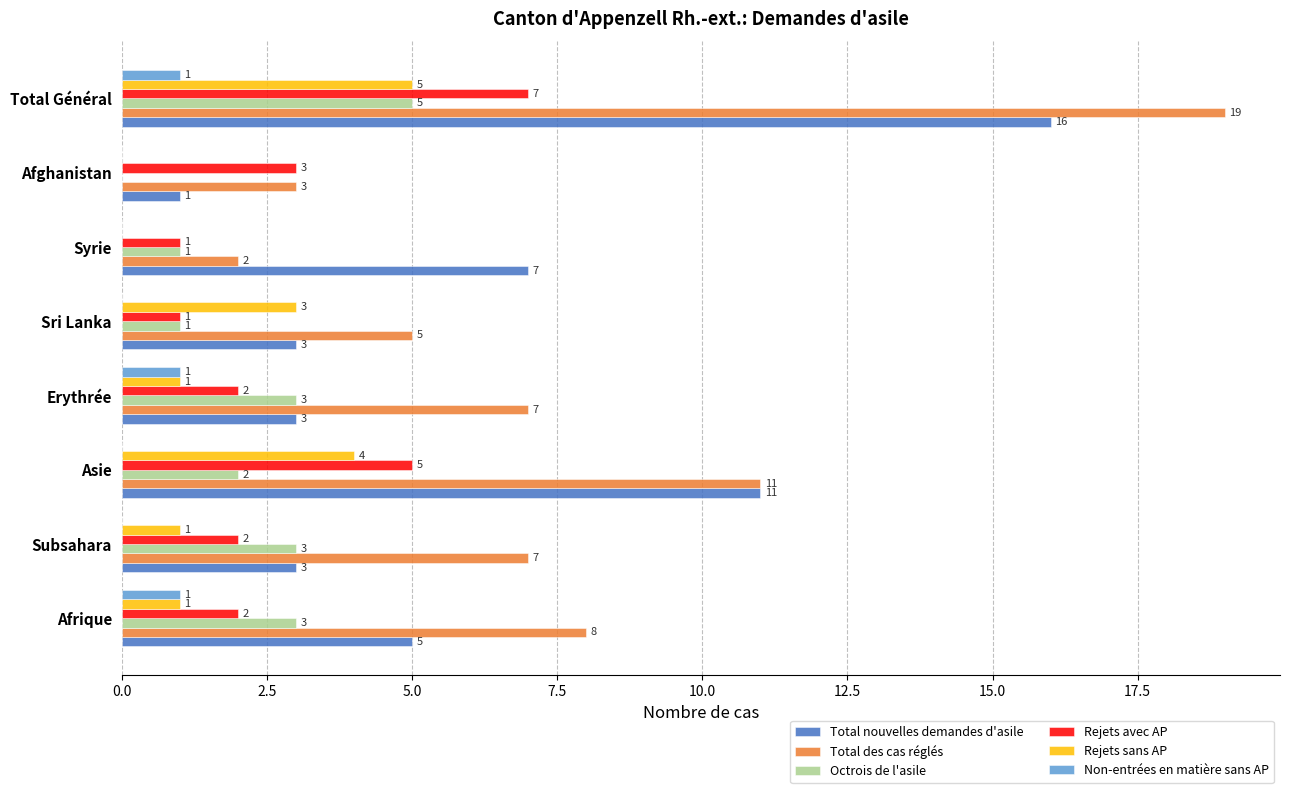

What is the sum of all Non-entrées en matière sans AP values?

3